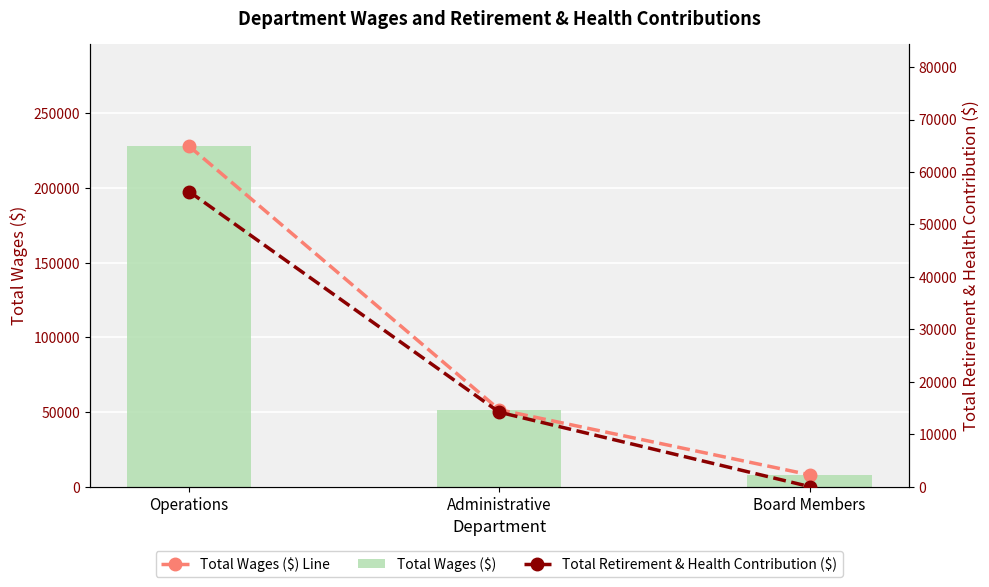

Which category has the highest value in the Total Retirement & Health Contribution ($) series?

Operations